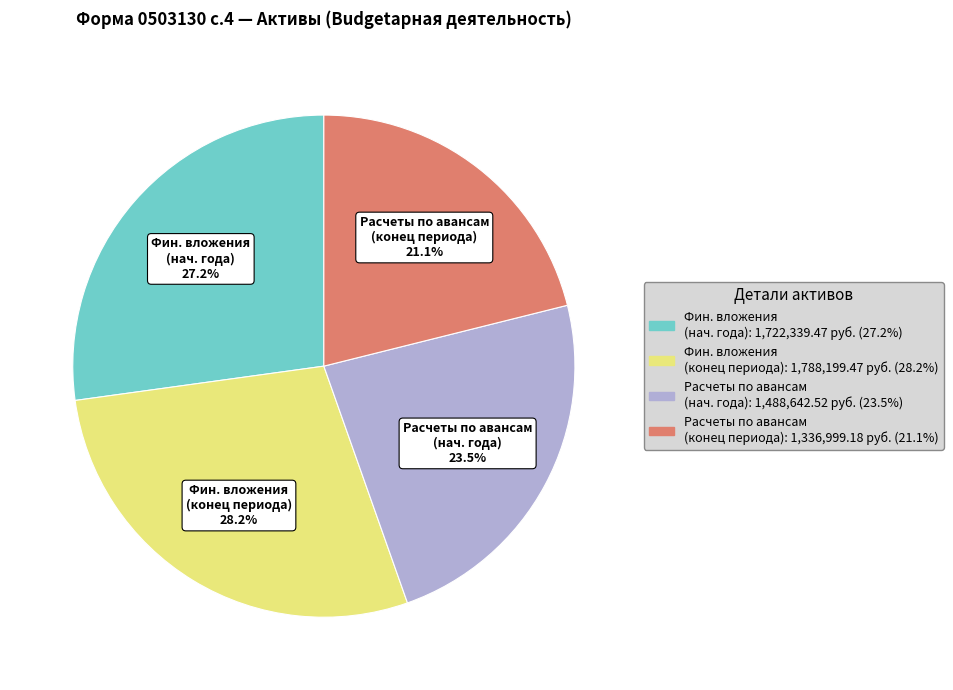

How many segments does this pie chart have?

4